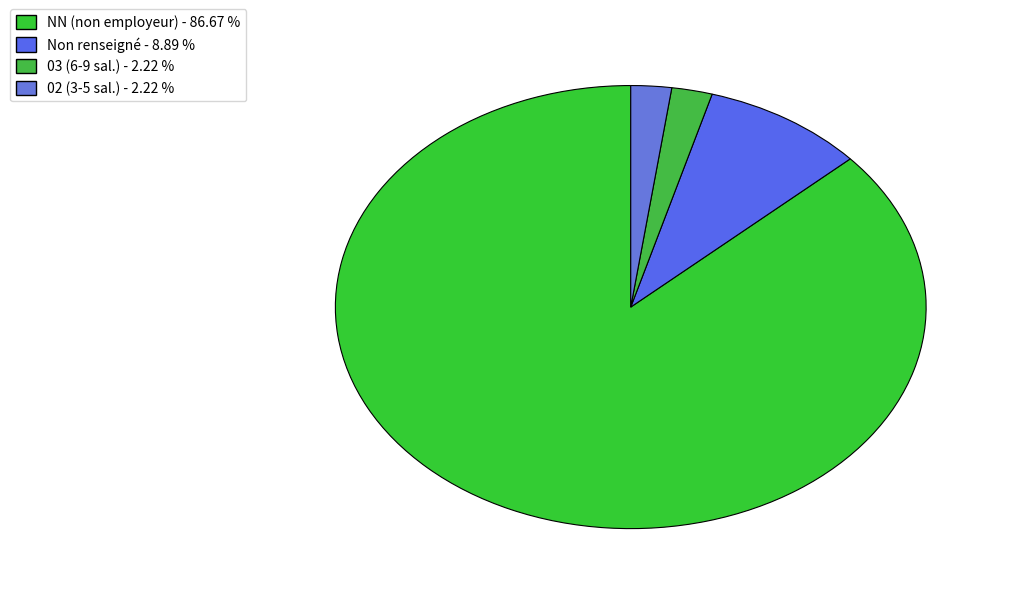

Count the number of slices in the pie.

4